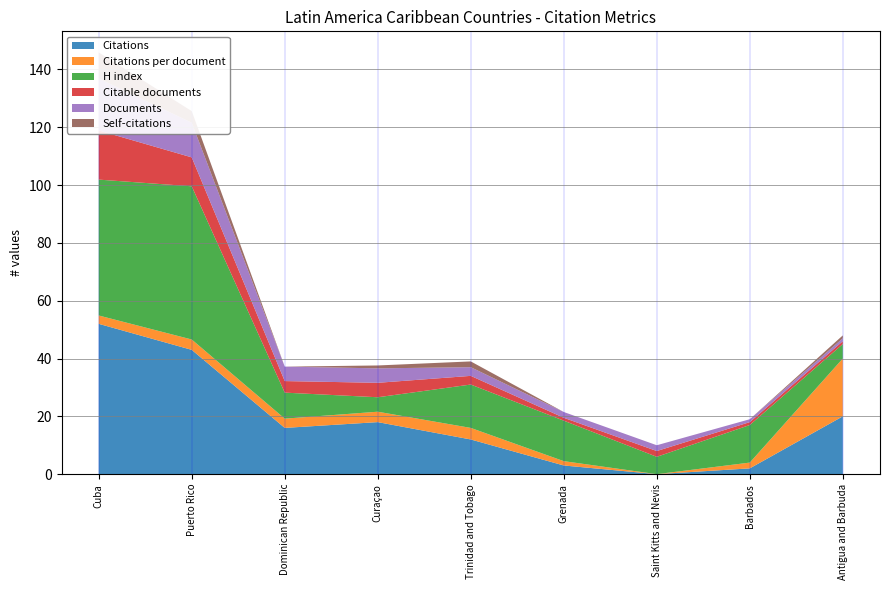

Reading left to right, extract all data points from this chart.

Citations: Cuba=52.0	Puerto Rico=43.0	Dominican Republic=16.0	Curaçao=18.0	Trinidad and Tobago=12.0	Grenada=3.0	Saint Kitts and Nevis=0.0	Barbados=2.0	Antigua and Barbuda=20.0
Citations per document: Cuba=2.9	Puerto Rico=3.6	Dominican Republic=3.2	Curaçao=3.6	Trinidad and Tobago=4.0	Grenada=1.5	Saint Kitts and Nevis=0.0	Barbados=2.0	Antigua and Barbuda=20.0
H index: Cuba=47.0	Puerto Rico=53.0	Dominican Republic=9.0	Curaçao=5.0	Trinidad and Tobago=15.0	Grenada=14.0	Saint Kitts and Nevis=6.0	Barbados=13.0	Antigua and Barbuda=5.0
Citable documents: Cuba=17.0	Puerto Rico=10.0	Dominican Republic=4.0	Curaçao=5.0	Trinidad and Tobago=3.0	Grenada=1.0	Saint Kitts and Nevis=2.0	Barbados=1.0	Antigua and Barbuda=1.0
Documents: Cuba=18.0	Puerto Rico=12.0	Dominican Republic=5.0	Curaçao=5.0	Trinidad and Tobago=3.0	Grenada=2.0	Saint Kitts and Nevis=2.0	Barbados=1.0	Antigua and Barbuda=1.0
Self-citations: Cuba=9.0	Puerto Rico=4.0	Dominican Republic=0.0	Curaçao=1.0	Trinidad and Tobago=2.0	Grenada=0.0	Saint Kitts and Nevis=0.0	Barbados=0.0	Antigua and Barbuda=1.0